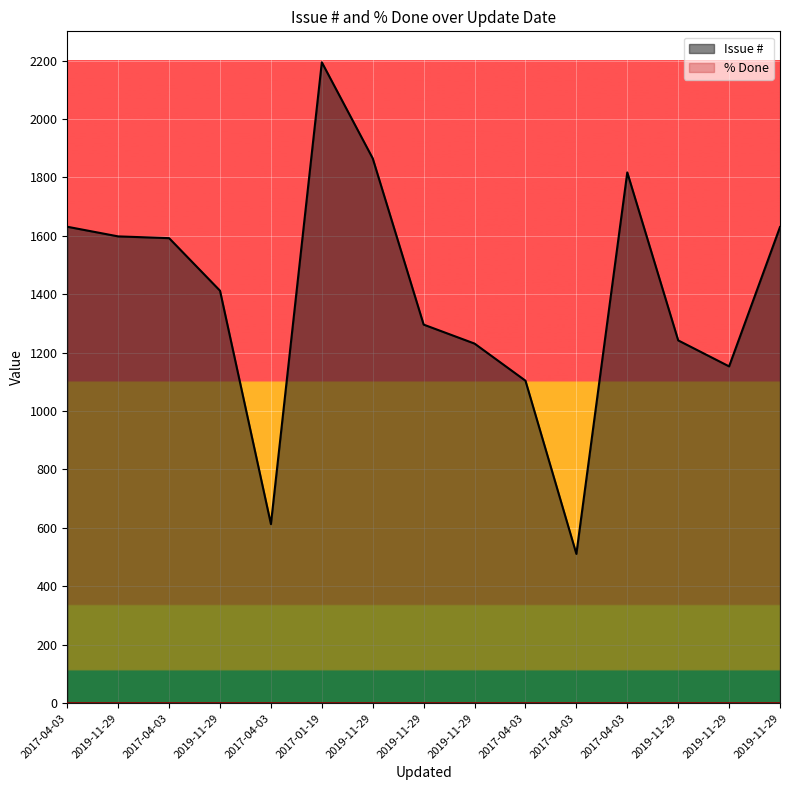

Reading right to left, transcribe all the data shown in this chart.

2019-11-29=1630	2019-11-29=1153	2019-11-29=1242	2017-04-03=1817	2017-04-03=511	2017-04-03=1104	2019-11-29=1231	2019-11-29=1296	2019-11-29=1865	2017-01-19=2194	2017-04-03=613	2019-11-29=1412	2017-04-03=1592	2019-11-29=1598	2017-04-03=1631